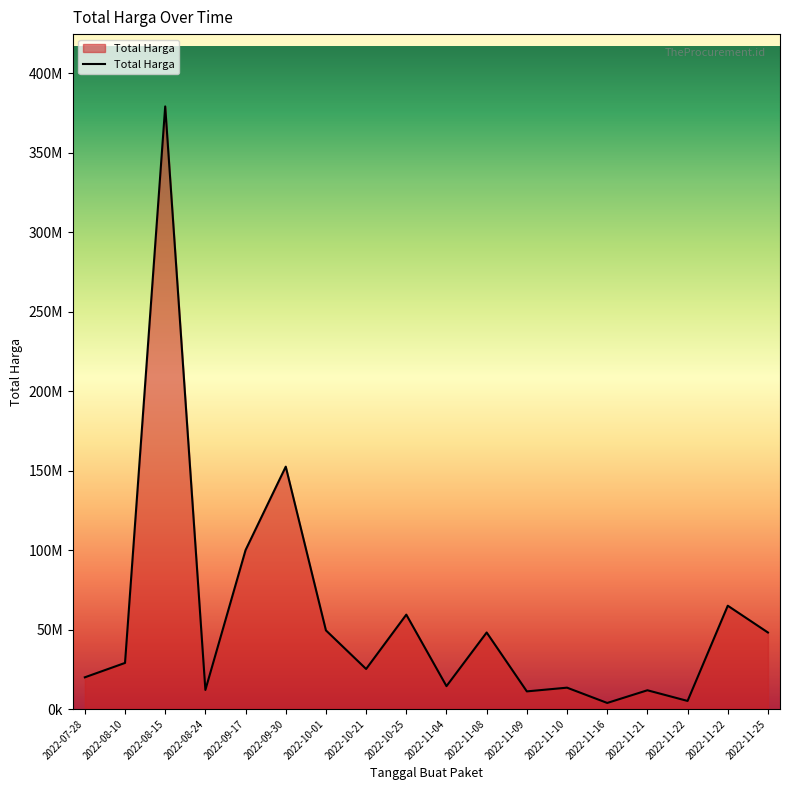

Does the chart have visible grid lines?

No